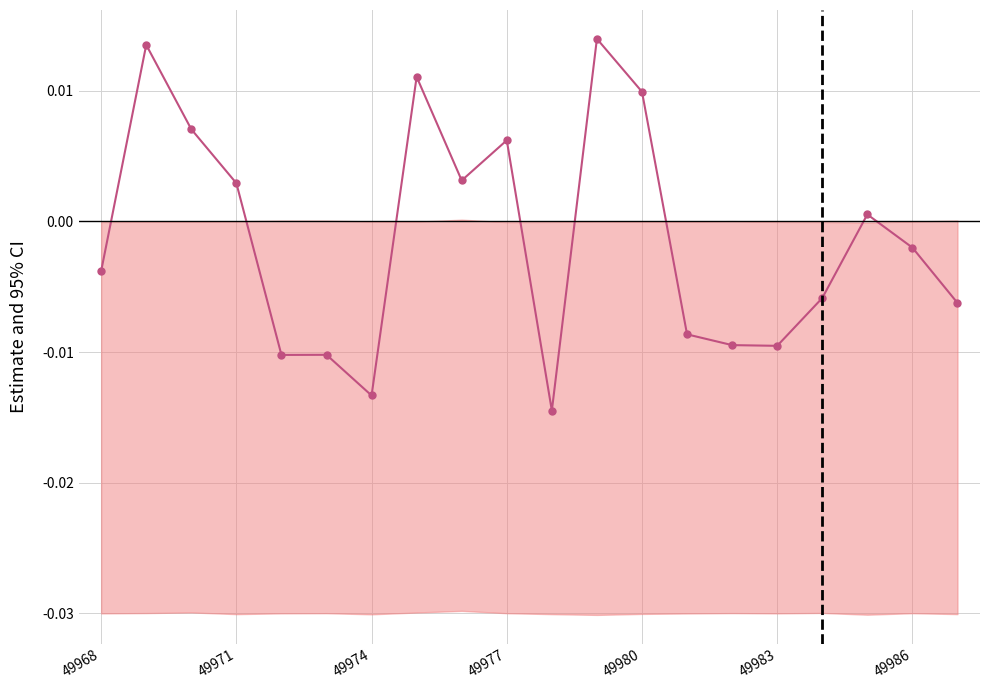

How many interior local valleys (lower than both neighbors) does the data have?

5